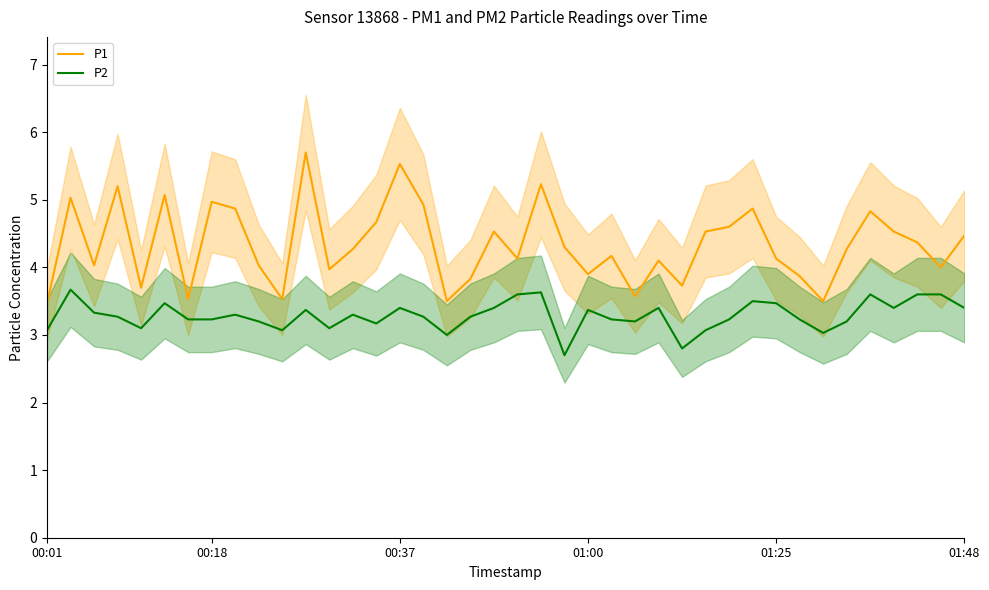

True or false: P2 and P1 cross at least once.

False